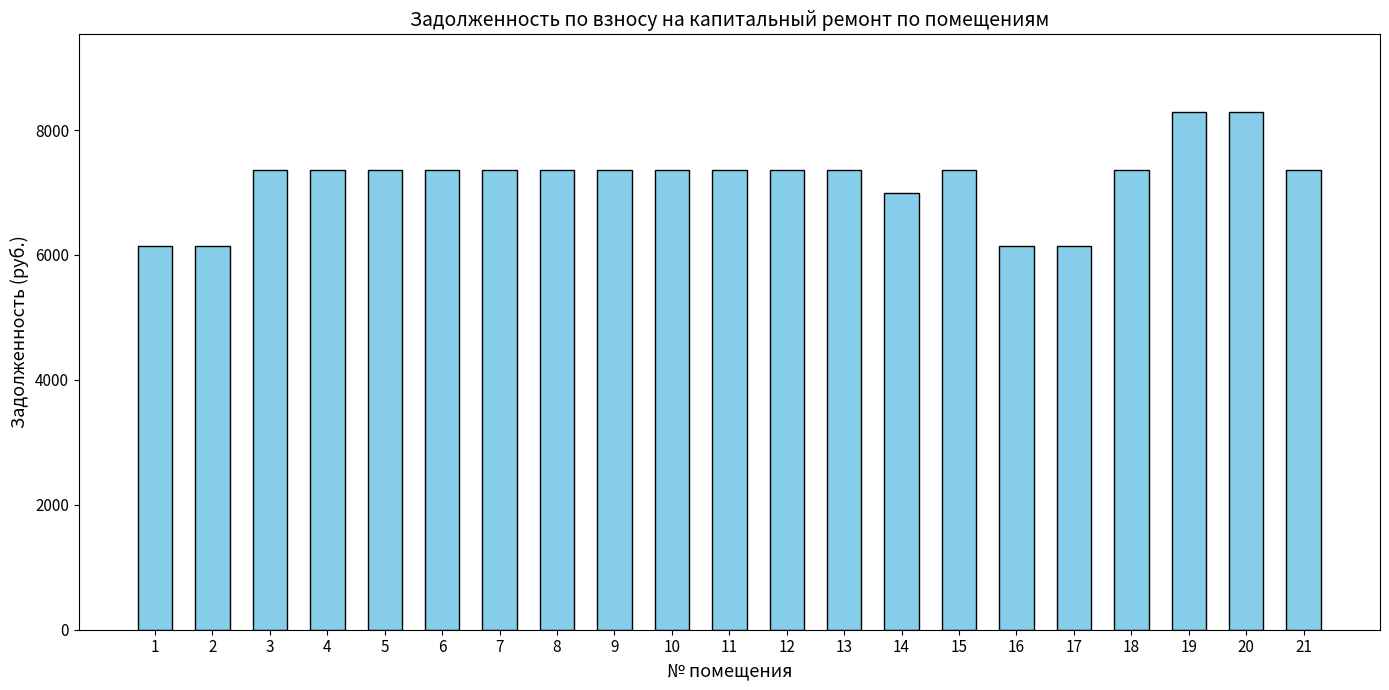

Approximately how many times larger is the value at 8 compared to 4?

1.0